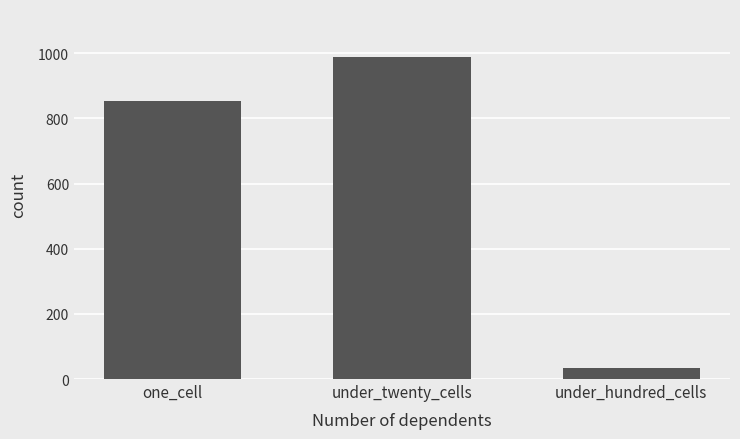

Reading right to left, list all the values displayed in this chart.

under_hundred_cells=33	under_twenty_cells=988	one_cell=854